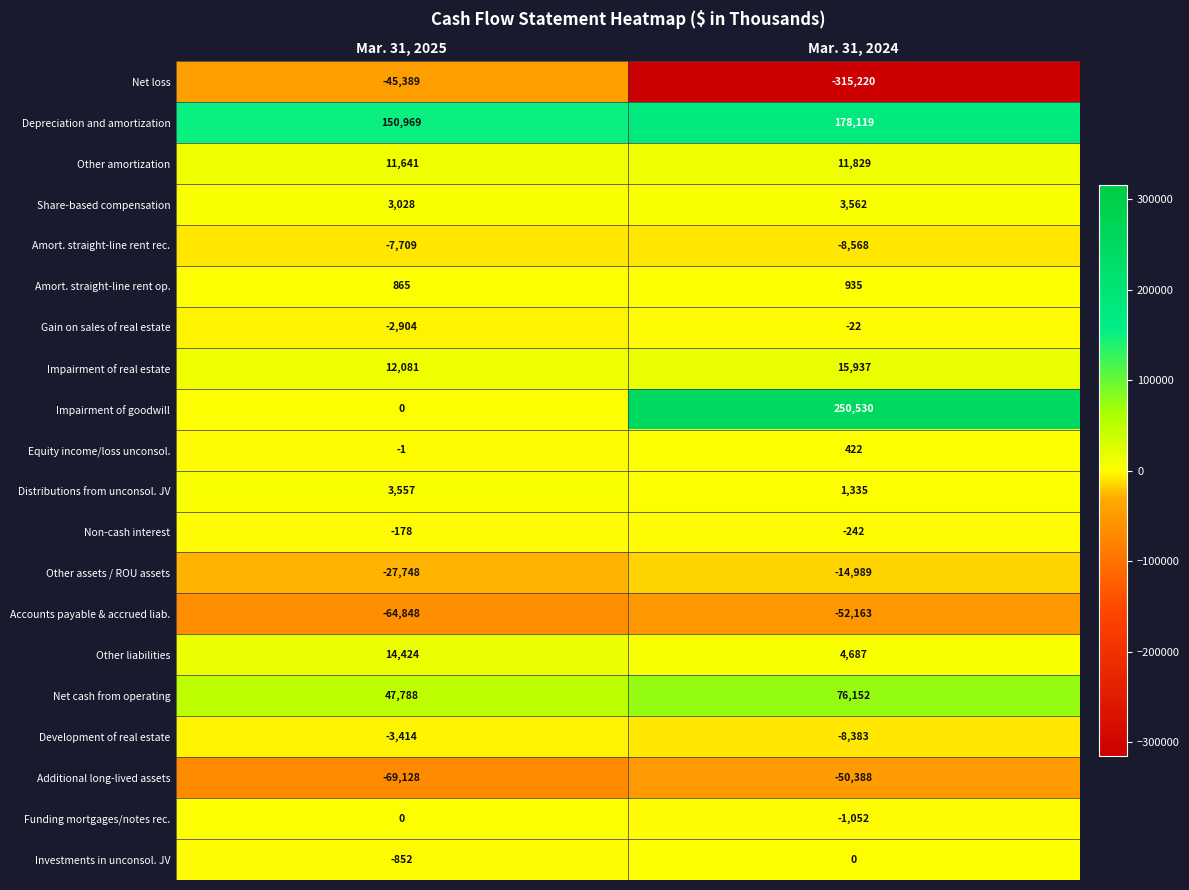

At which category is the sum across all series the highest?

Mar. 31, 2024